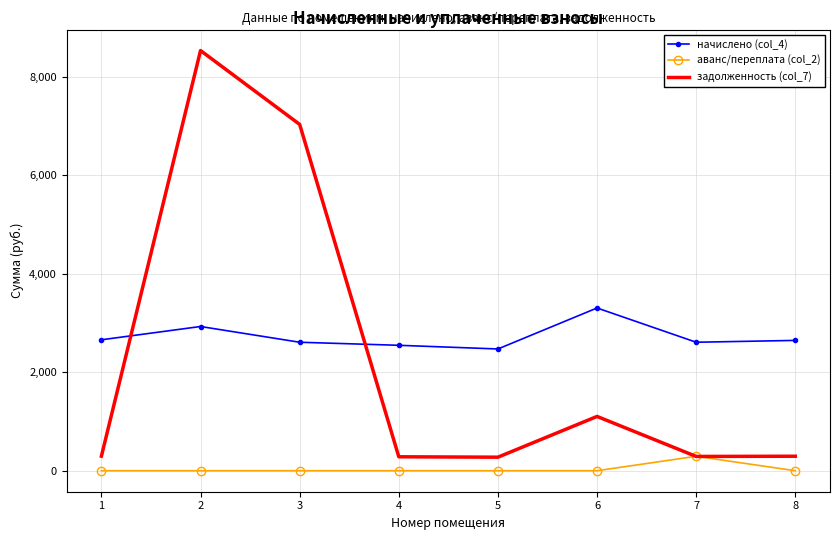

The value of задолженность (col_7) at 3 is 7030.8. True or false?

True